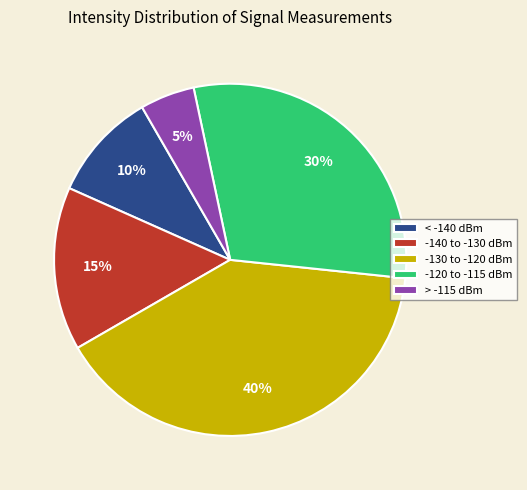

Is it true that -130 to -120 dBm is 31% of the pie?

False